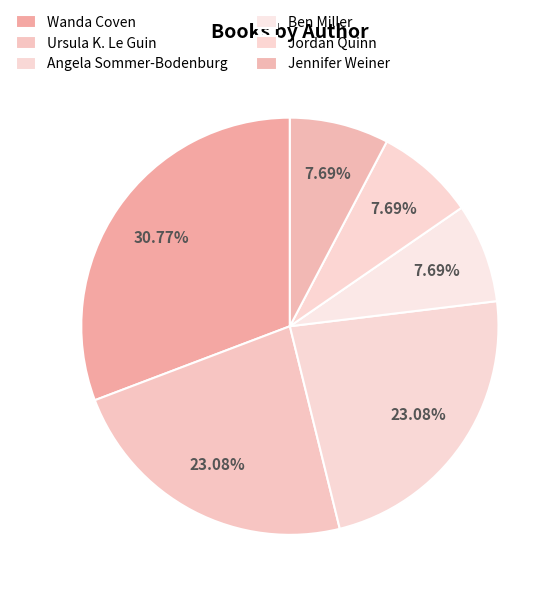

To the nearest percent, what portion does Wanda Coven represent?

31%